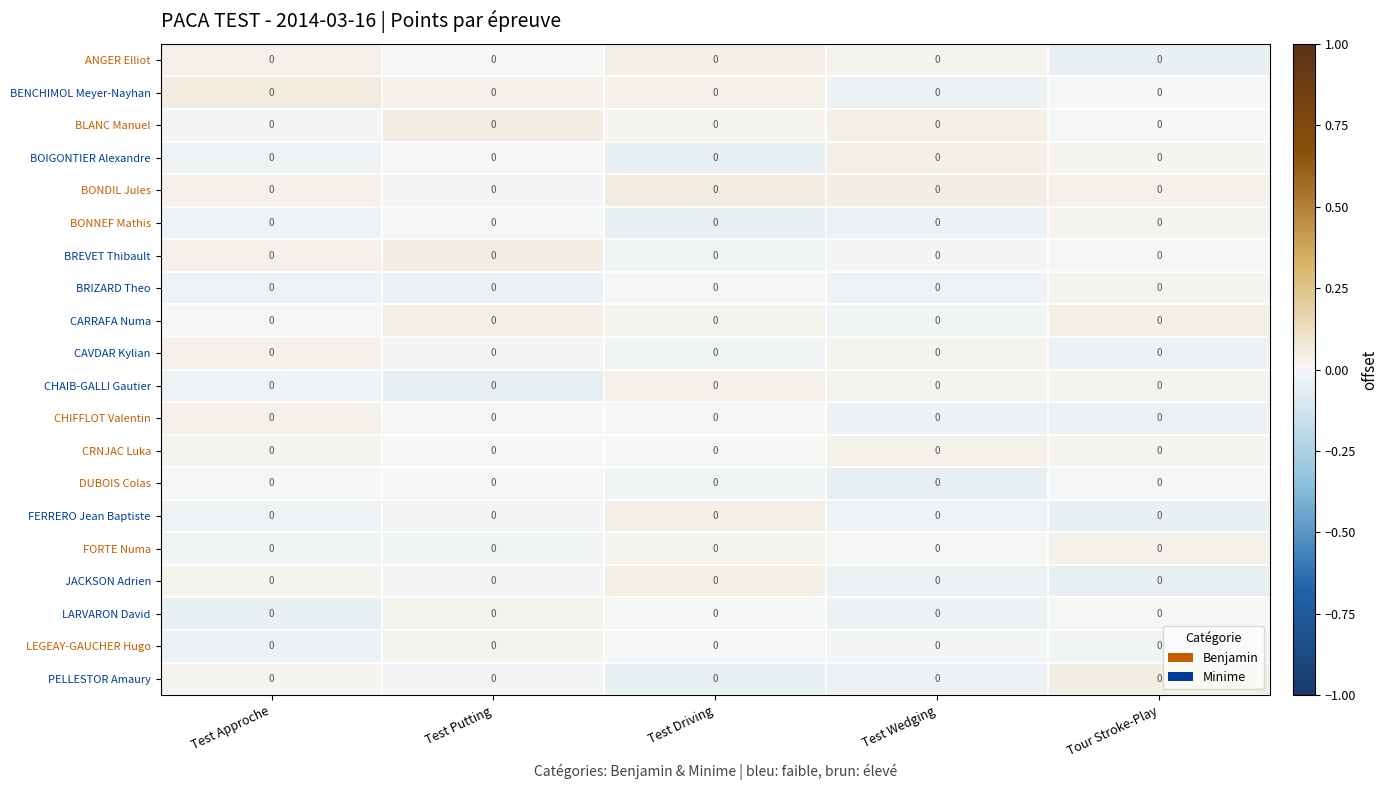

The value of CARRAFA Numa at Test Wedging is -0.0. True or false?

True